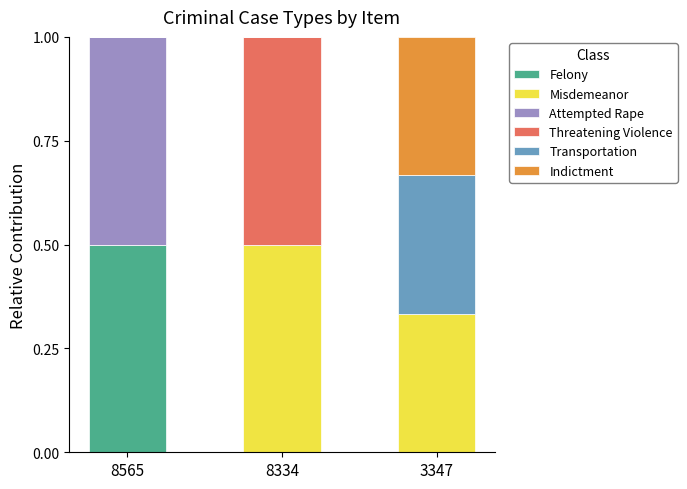

What is the total value across all series at 8334?

1.0